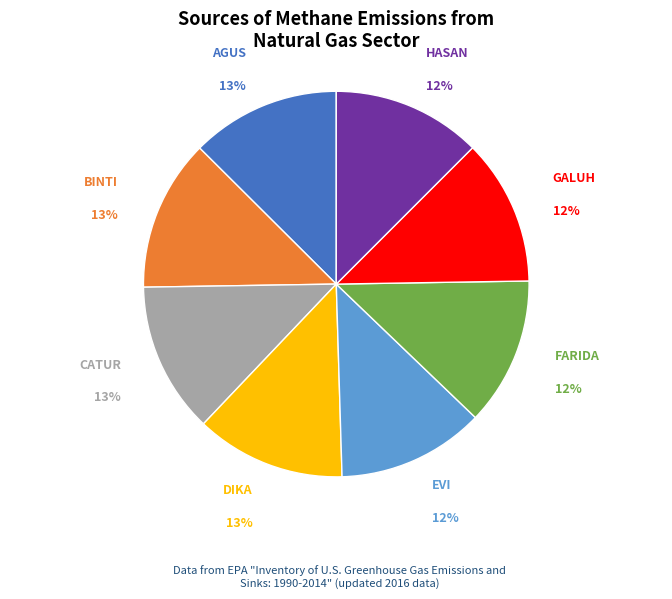

To the nearest percent, what is the average slice percentage?

12%